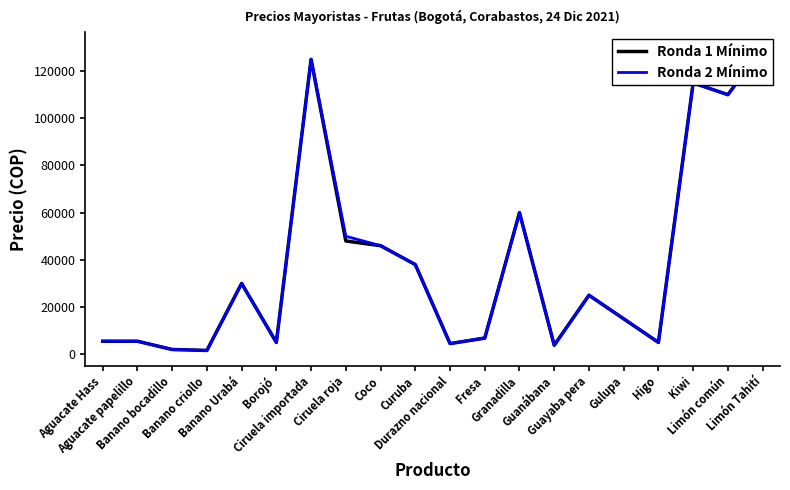

What are all the series names shown in the legend?

Ronda 1 Mínimo, Ronda 2 Mínimo